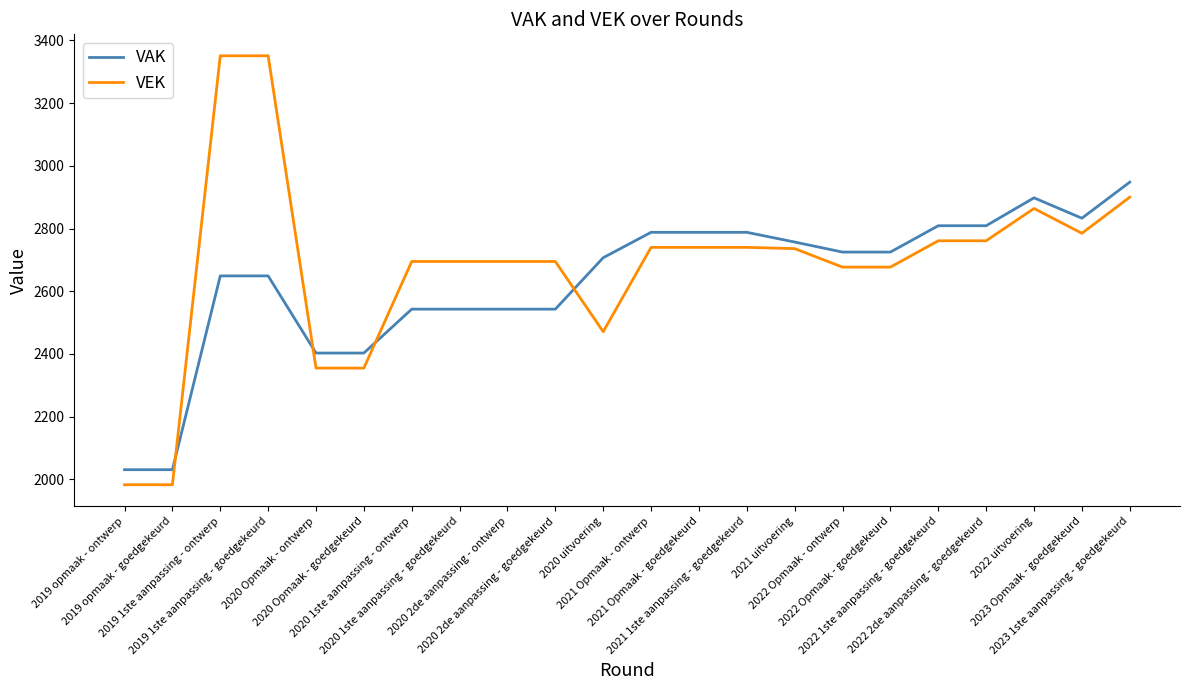

List the series in order of their peak value, lowest first.

VAK, VEK